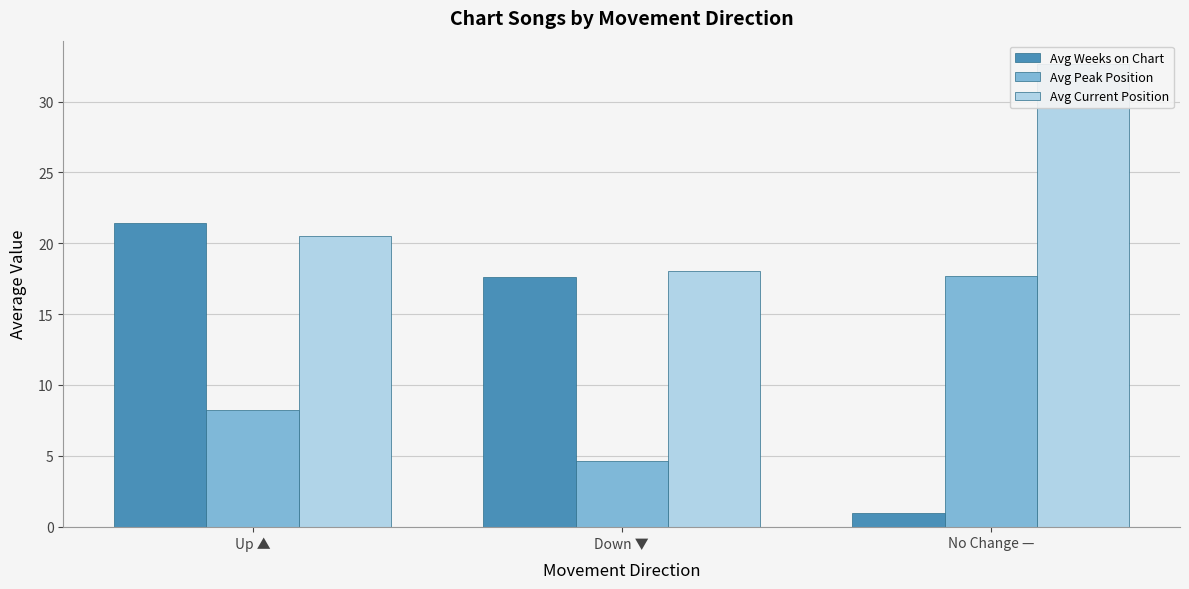

What is the difference between the highest and lowest values at Up ▲?

13.2